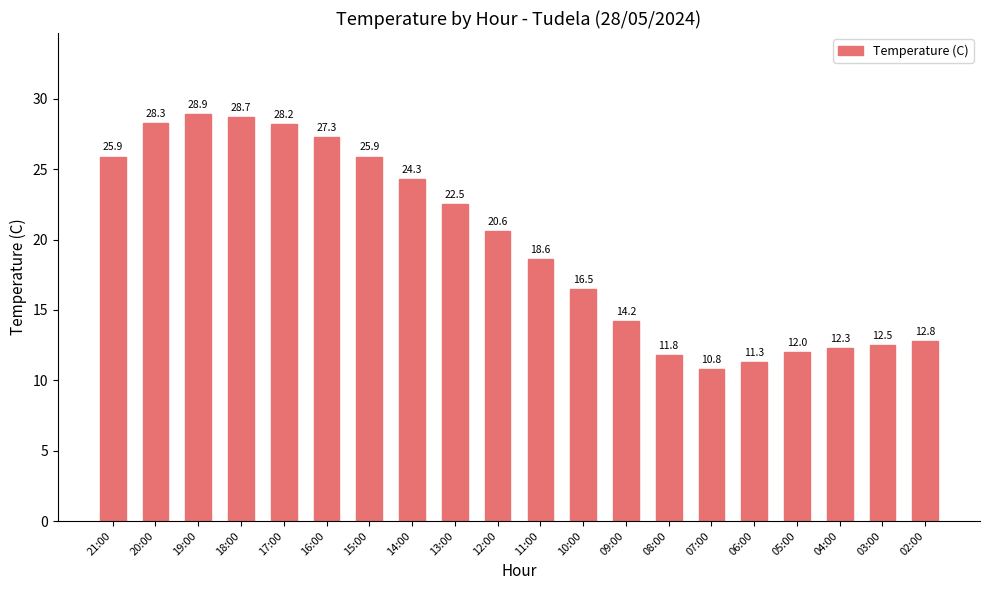

What is the change in value from 18:00 to 13:00?

-6.2